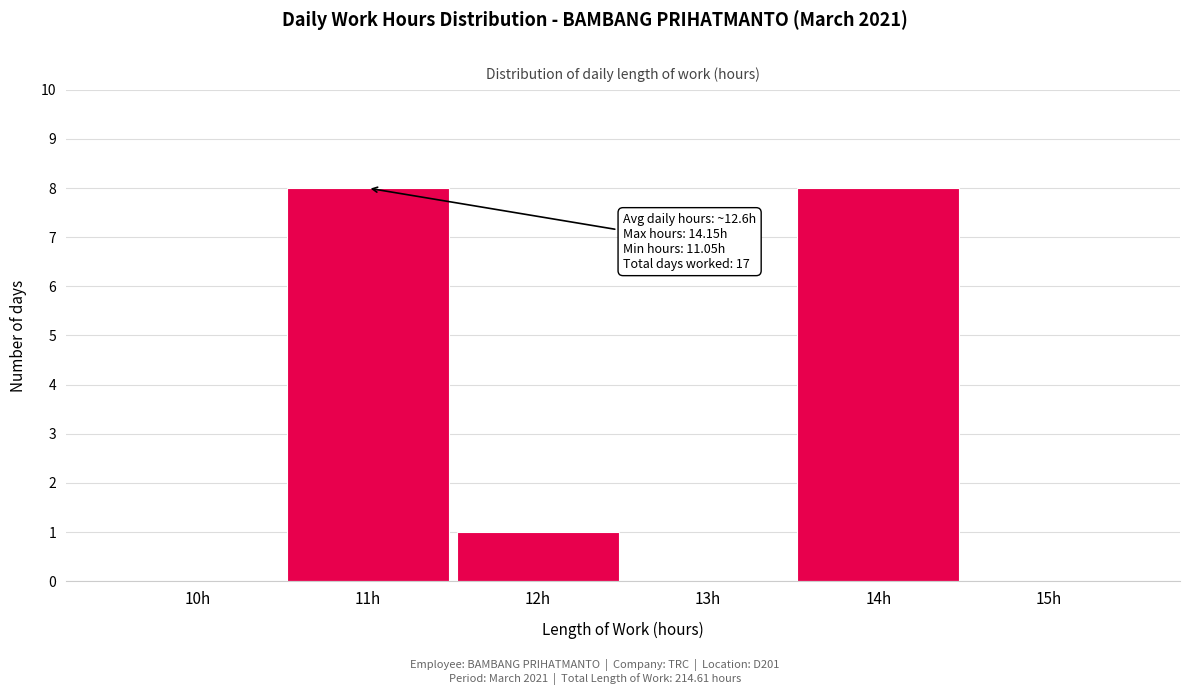

Reading left to right, what are all the values shown in this chart?

10h=0	11h=8	12h=1	13h=0	14h=8	15h=0